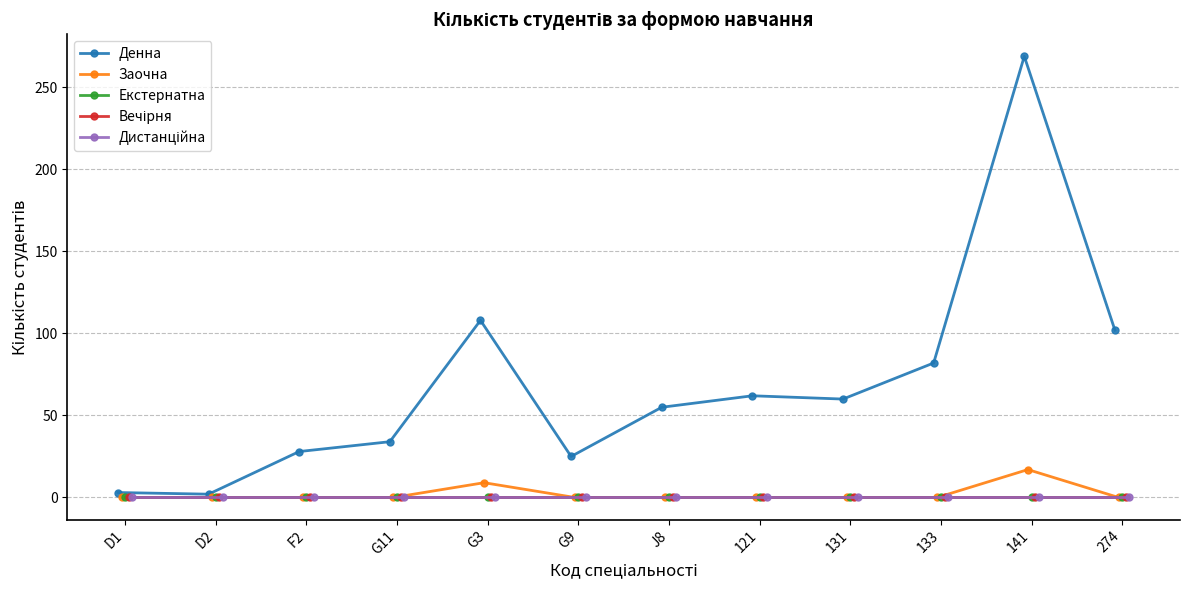

What is the maximum value for Денна?

269